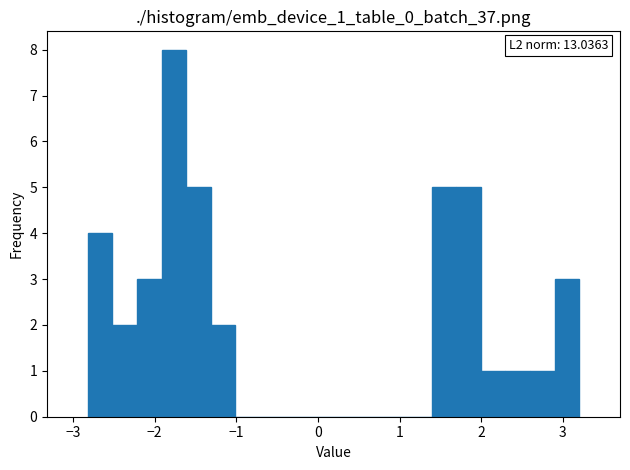

Read against the x-axis, roughly where is the centre of the tallest bar?

-1.8